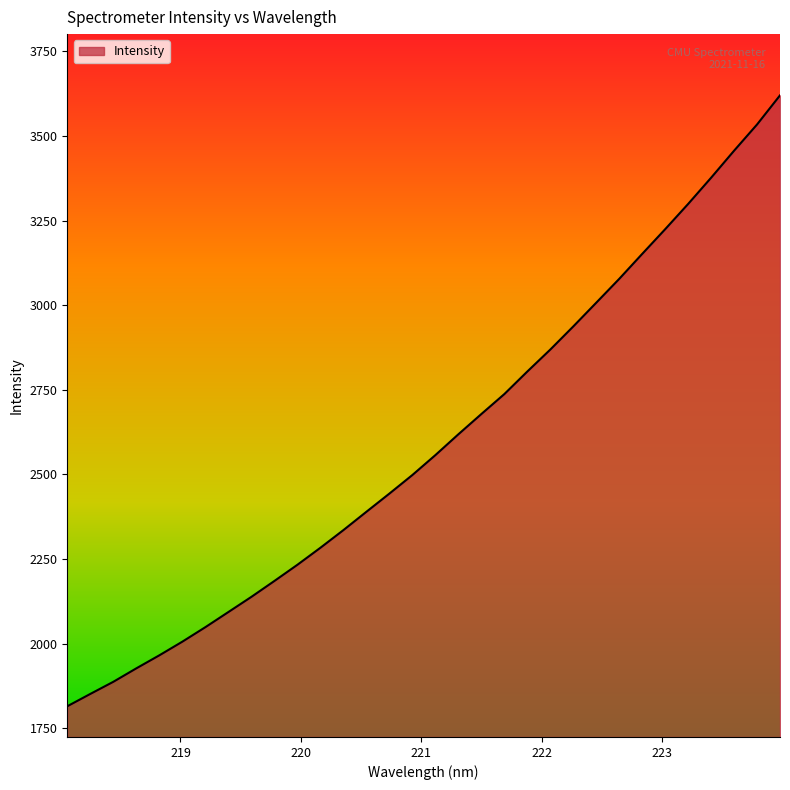

What is the difference between the maximum and minimum values?

1805.1